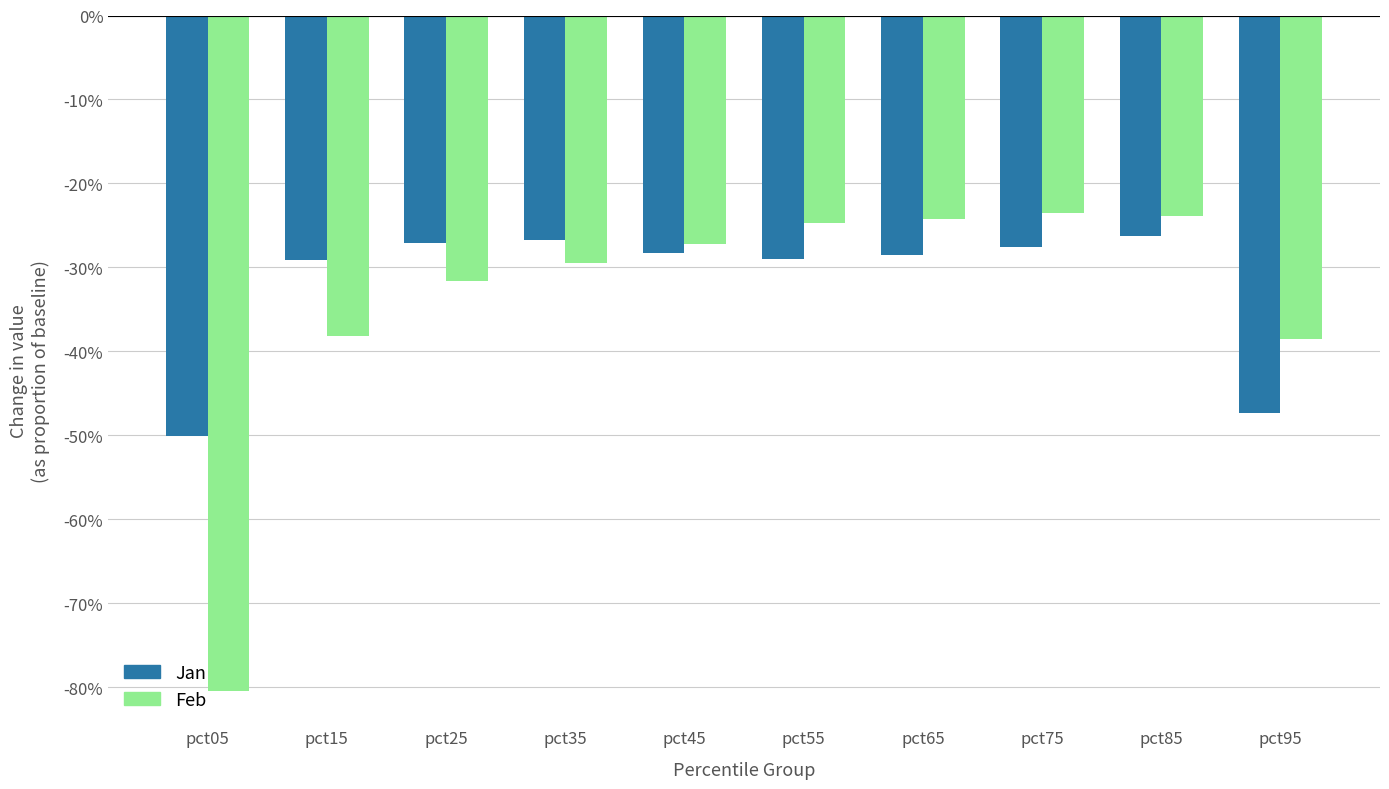

Reading left to right, transcribe all the data shown in this chart.

Jan: -0.5	-0.3	-0.3	-0.3	-0.3	-0.3	-0.3	-0.3	-0.3	-0.5
Feb: -0.8	-0.4	-0.3	-0.3	-0.3	-0.2	-0.2	-0.2	-0.2	-0.4